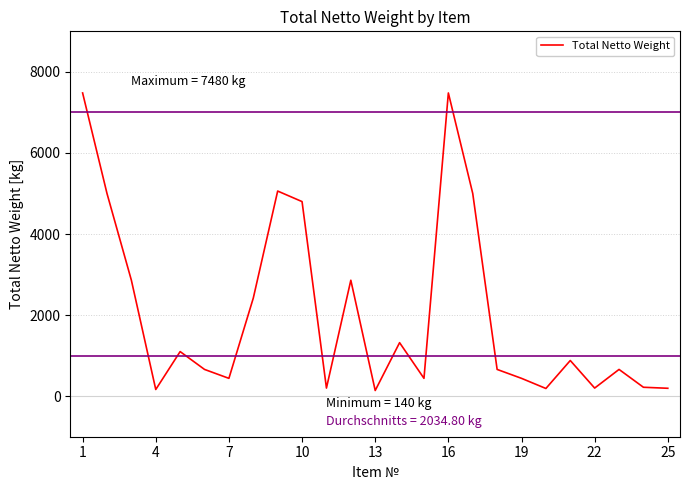

How many categories are shown in the chart?

25